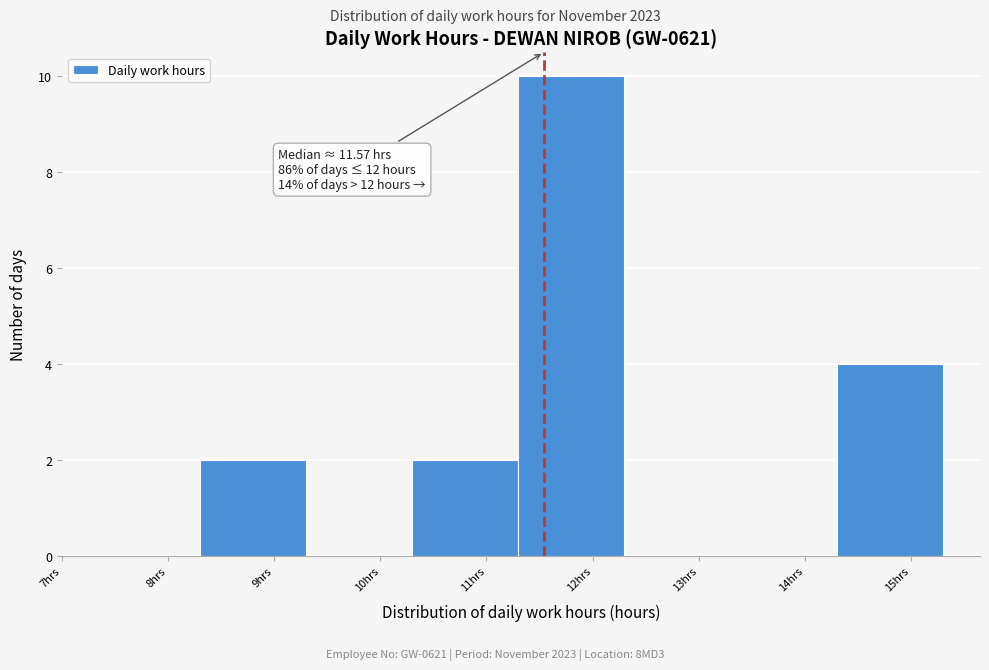

Which range on the x-axis has the tallest bar?

11.3 to 12.3